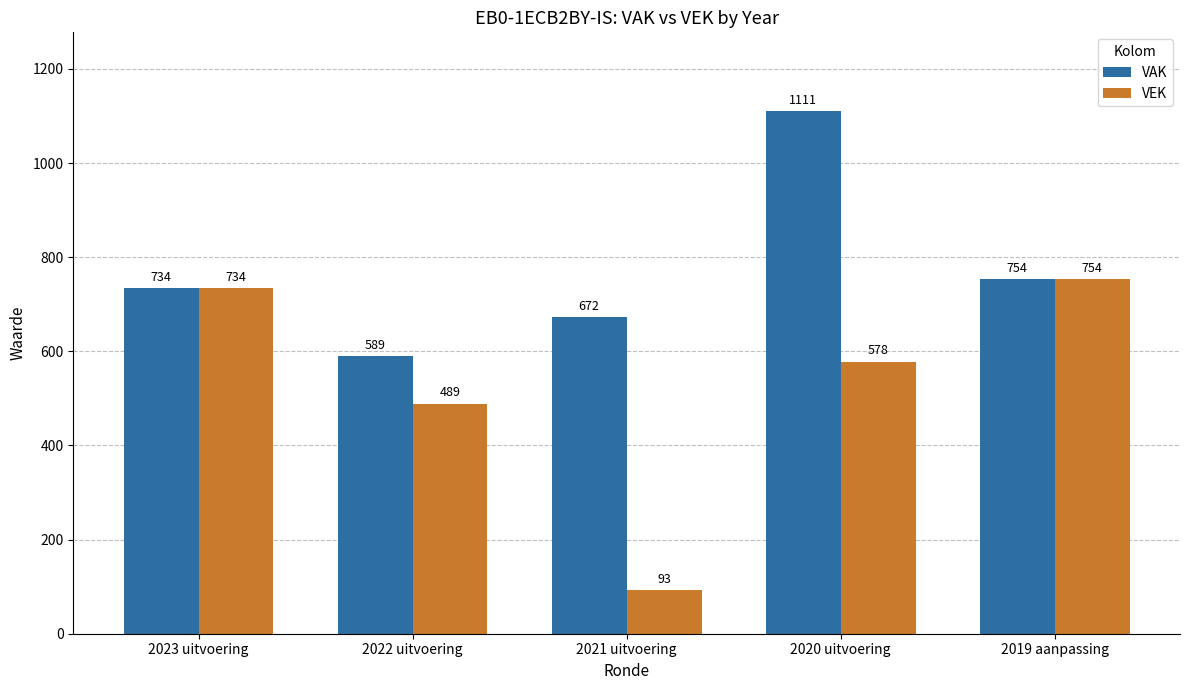

Reading right to left, transcribe all the data shown in this chart.

VAK: 2019 aanpassing=754	2020 uitvoering=1111	2021 uitvoering=672	2022 uitvoering=589	2023 uitvoering=734
VEK: 2019 aanpassing=754	2020 uitvoering=578	2021 uitvoering=93	2022 uitvoering=489	2023 uitvoering=734